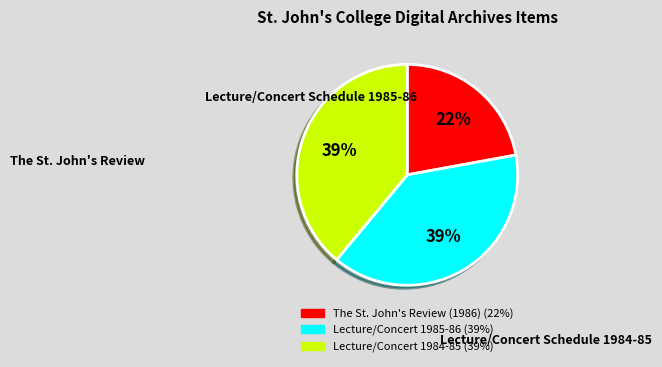

Is there any slice that represents more than half of the pie?

No